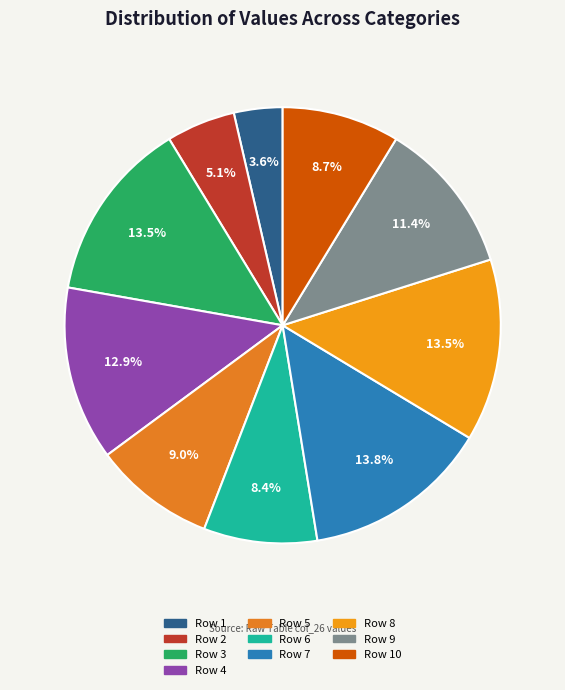

What is the smallest slice in the pie chart?

Row 1